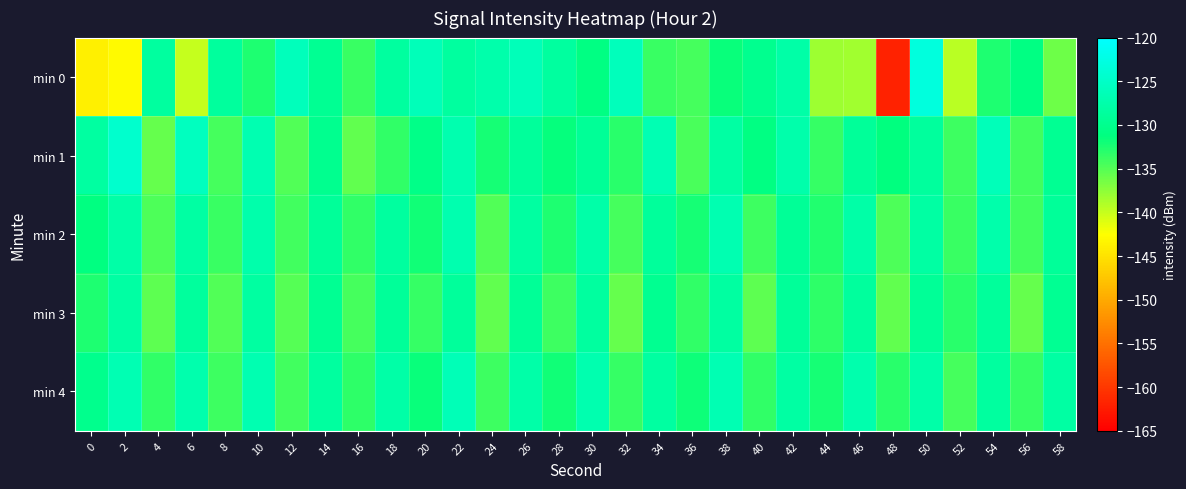

Rank the series by their maximum value, from highest to lowest.

min 0, min 1, min 4, min 2, min 3